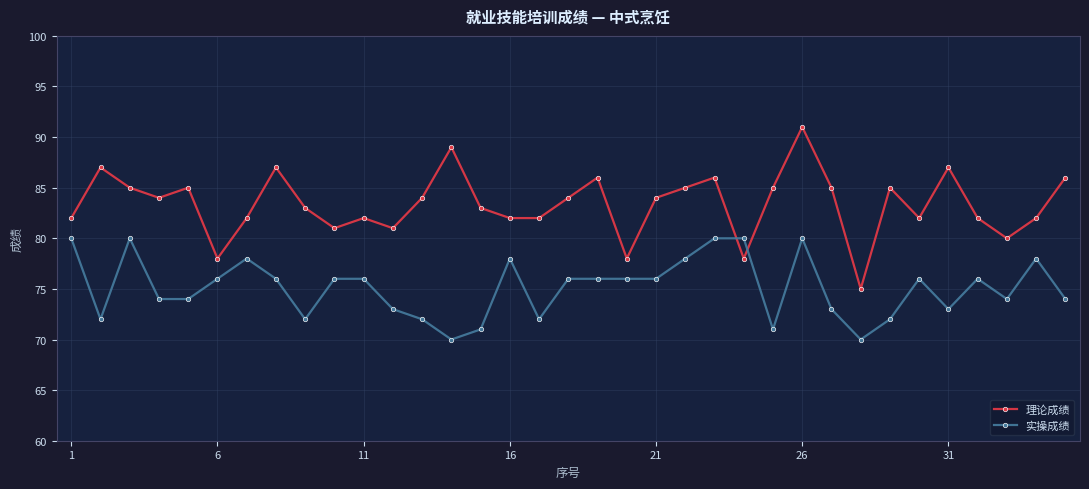

In 理论成绩, how many points are higher than both neighbors (excluding endpoints)?

10